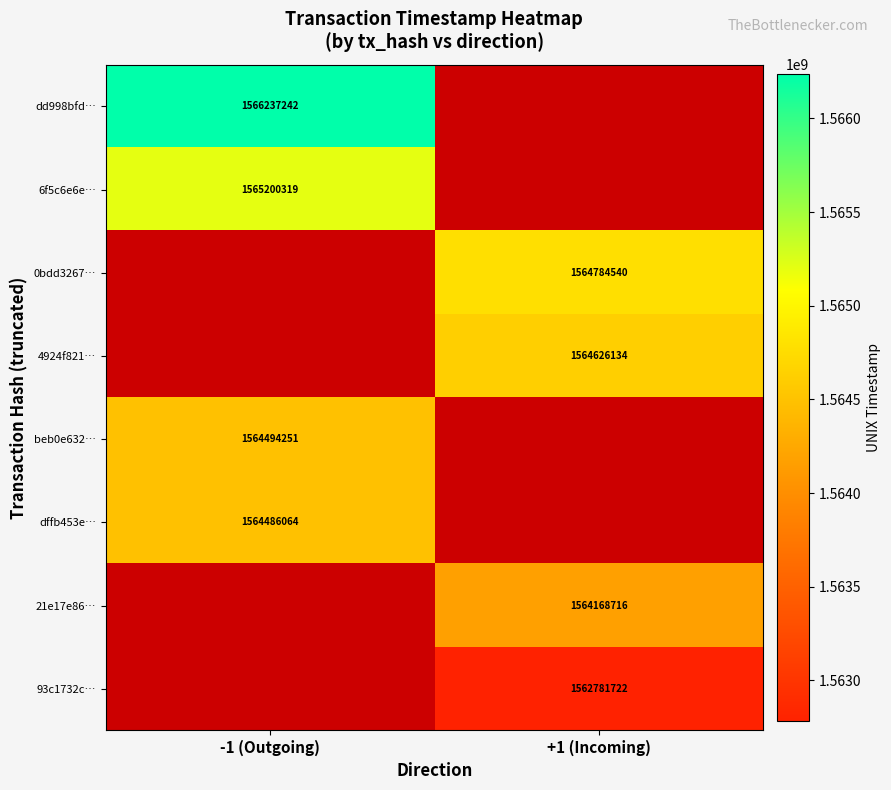

At which category does the chart reach its peak across all series?

-1 (Outgoing)